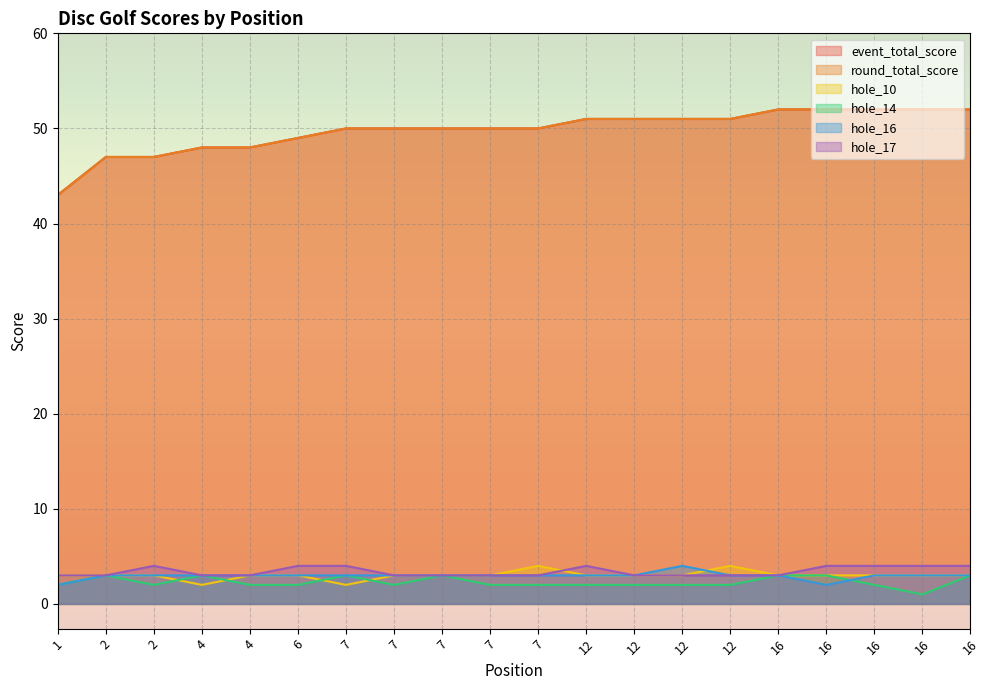

Which series ends up on top after the final intersection of hole_10 and hole_14?

hole_10